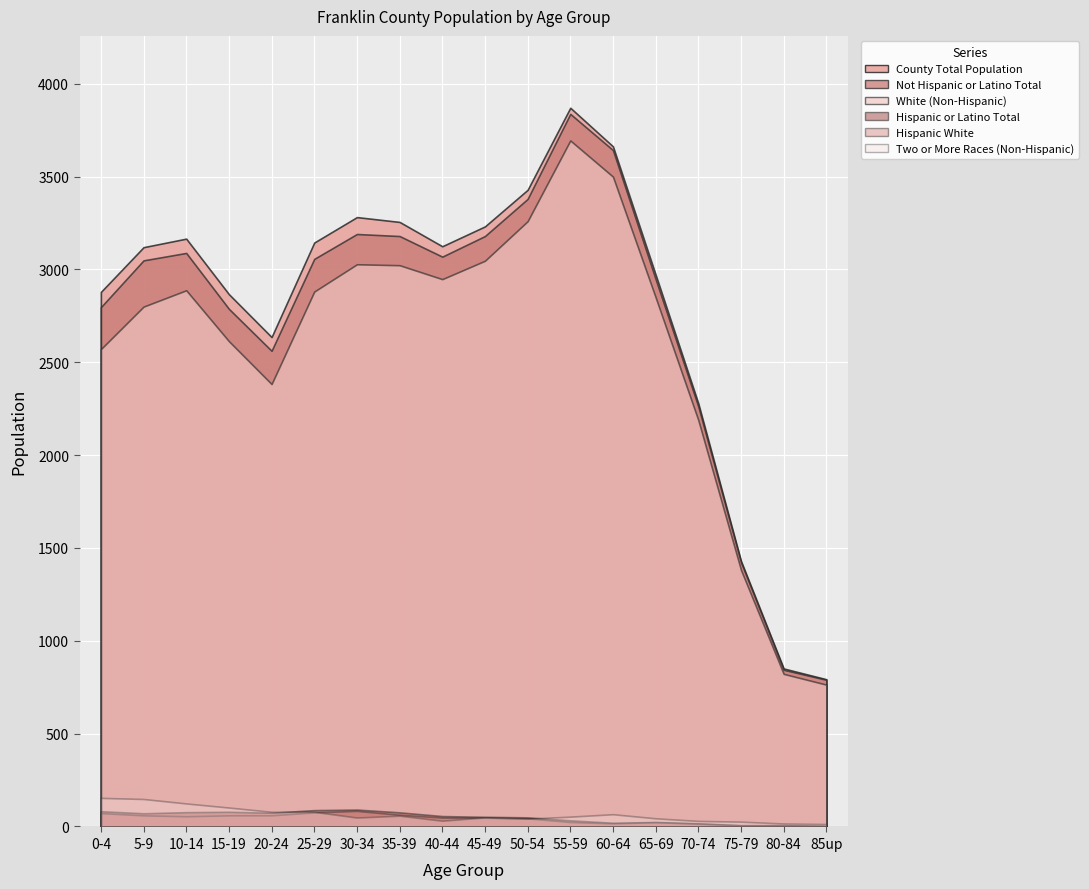

Reading left to right, what are all the values shown in this chart?

County Total Population: 2879	3120	3166	2867	2636	3145	3282	3256	3125	3232	3429	3871	3663	2972	2279	1430	851	793
Not Hispanic or Latino Total: 2797	3049	3089	2788	2562	3057	3191	3180	3069	3180	3380	3838	3643	2948	2262	1423	844	790
White (Non-Hispanic): 2571	2800	2888	2614	2383	2881	3028	3023	2948	3047	3260	3695	3500	2850	2189	1382	822	764
Hispanic or Latino Total: 82	71	77	79	74	88	91	76	56	52	49	33	20	24	17	7	7	3
Hispanic White: 72	60	55	60	60	76	84	63	48	47	44	24	17	23	15	6	7	3
Two or More Races (Non-Hispanic): 154	148	124	102	79	79	48	58	31	49	42	53	66	44	30	26	16	13